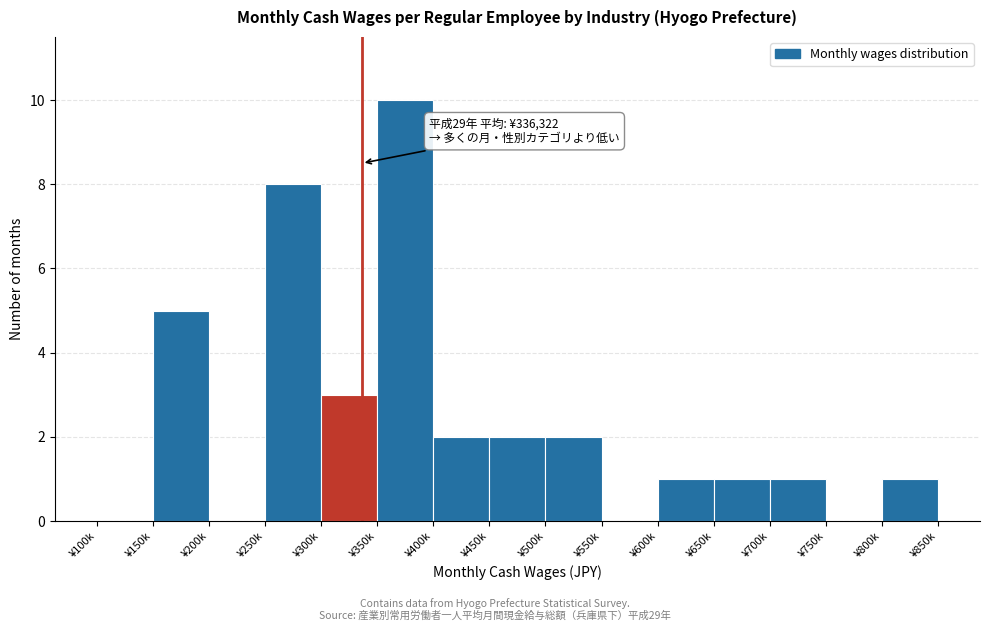

Reading left to right, transcribe all the data shown in this chart.

¥100k=0	¥150k=5	¥200k=0	¥250k=8	¥300k=3	¥350k=10	¥400k=2	¥450k=2	¥500k=2	¥550k=0	¥600k=1	¥650k=1	¥700k=1	¥750k=0	¥800k=1